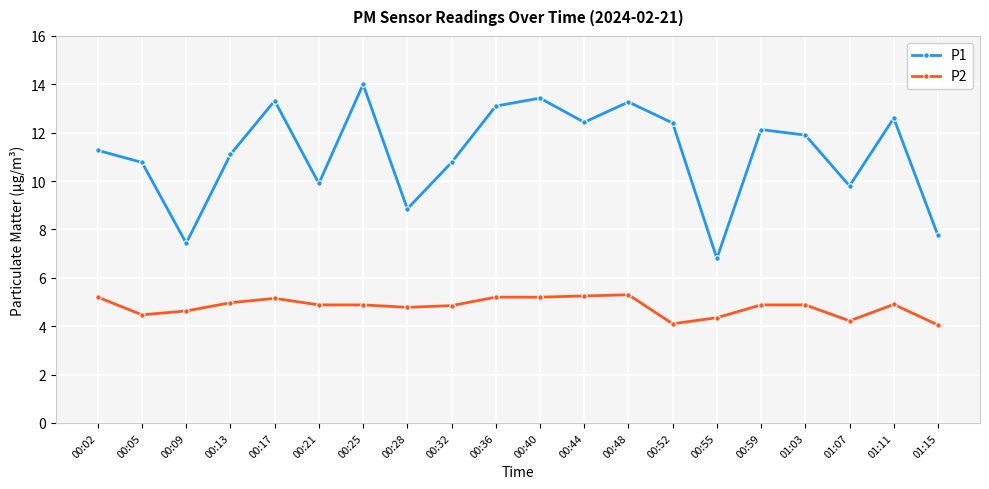

How many interior local valleys does the P1 series have?

6